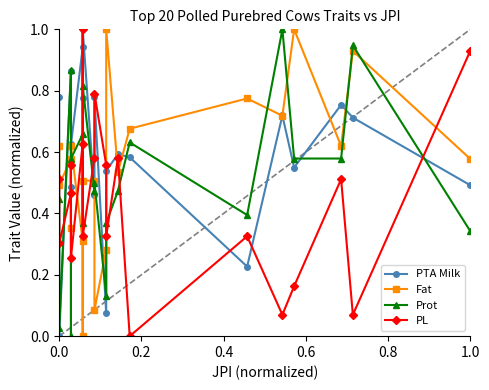

Which series ends up on top after the final intersection of PL and Fat?

PL